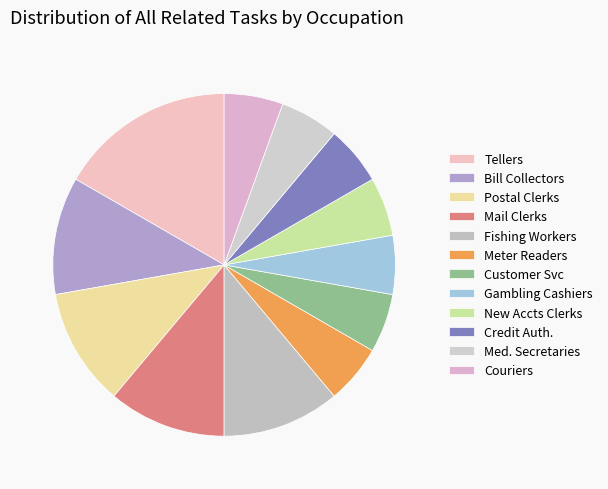

How many segments does this pie chart have?

12